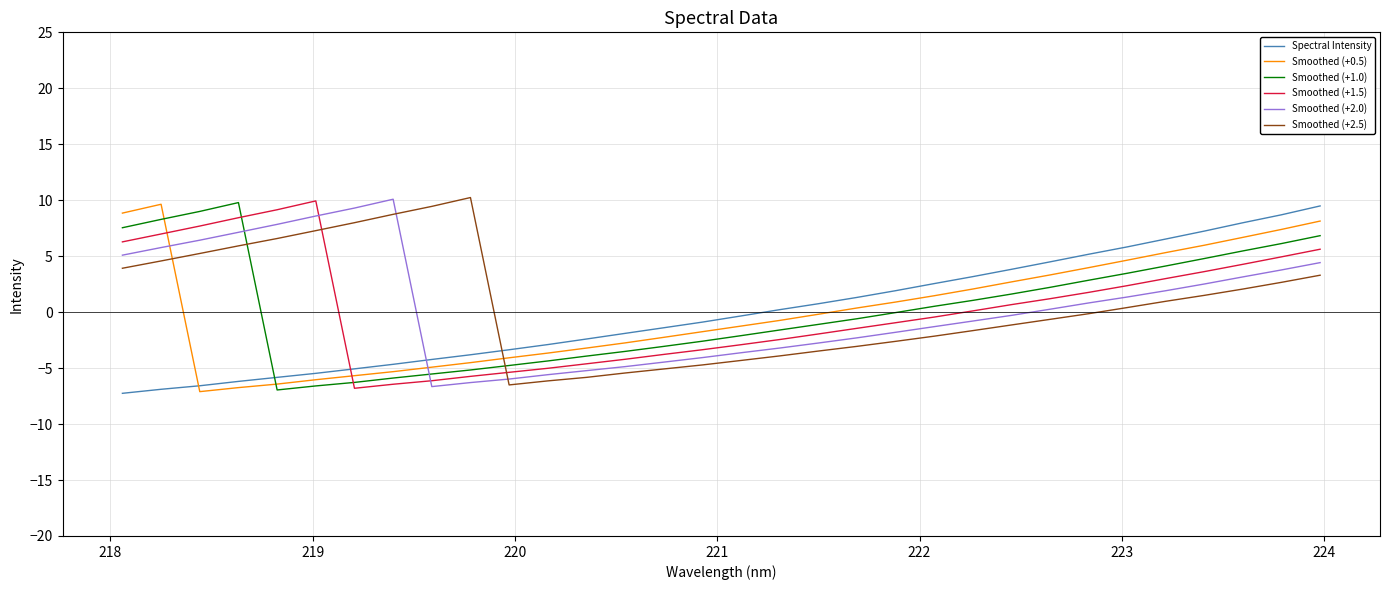

How many distinct data groups are displayed?

6